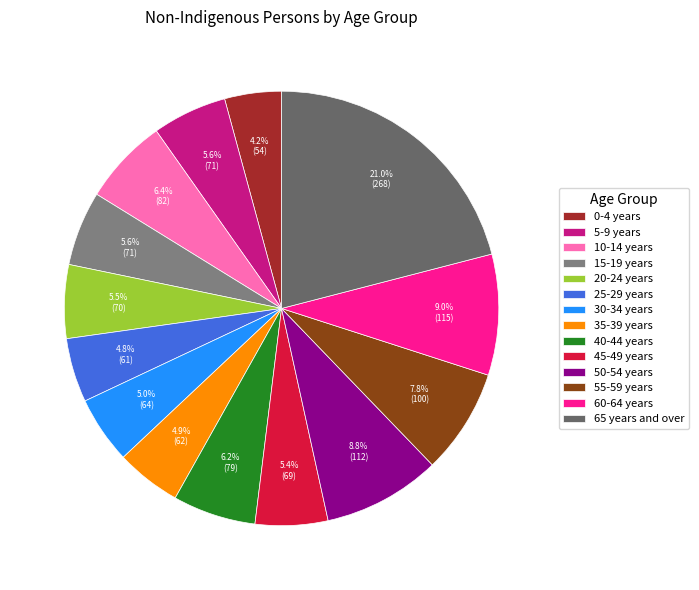

Count the number of slices in the pie.

14